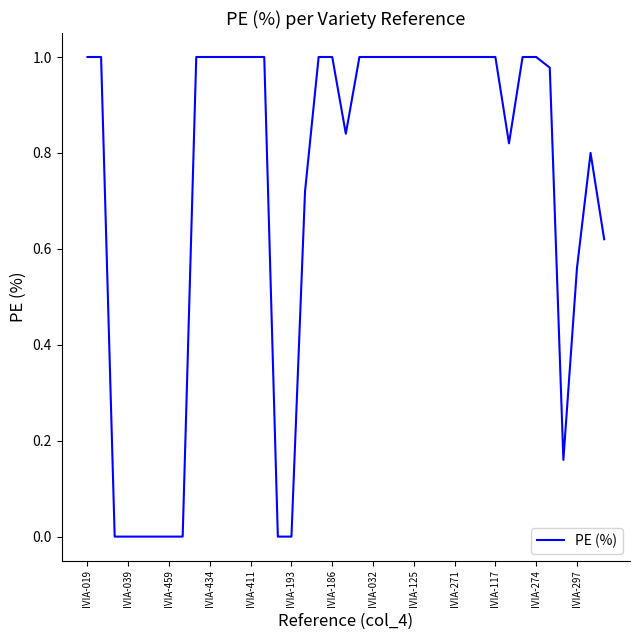

What is the sum of all values?

28.5